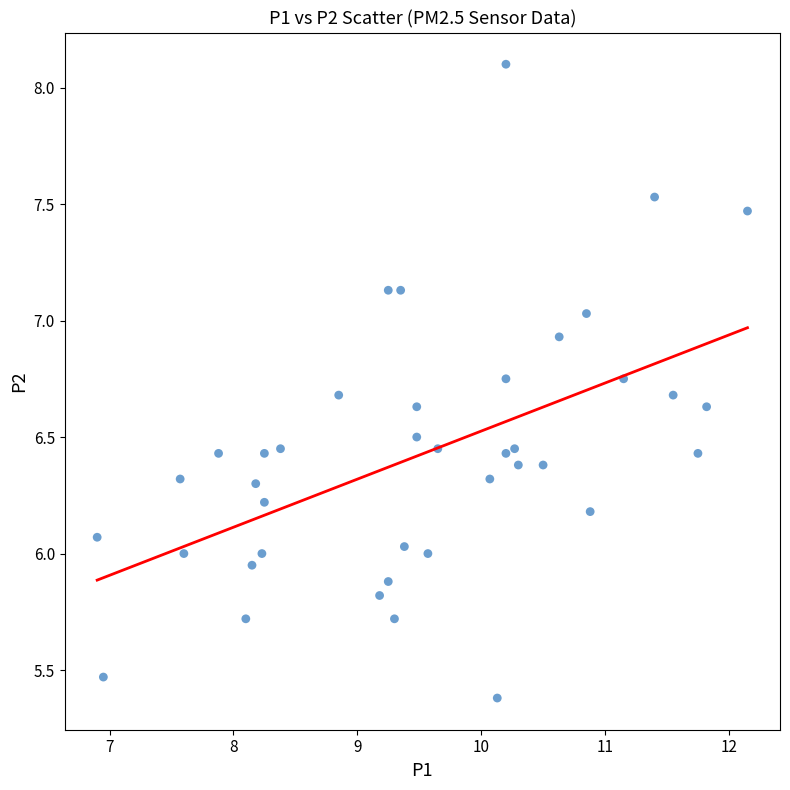

What is the range of X values (max minus min)?

5.2